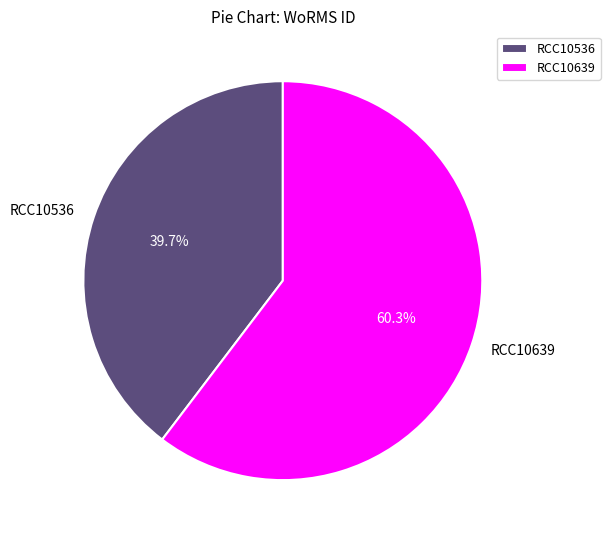

Combined, do RCC10536 and RCC10639 account for over 50%?

Yes